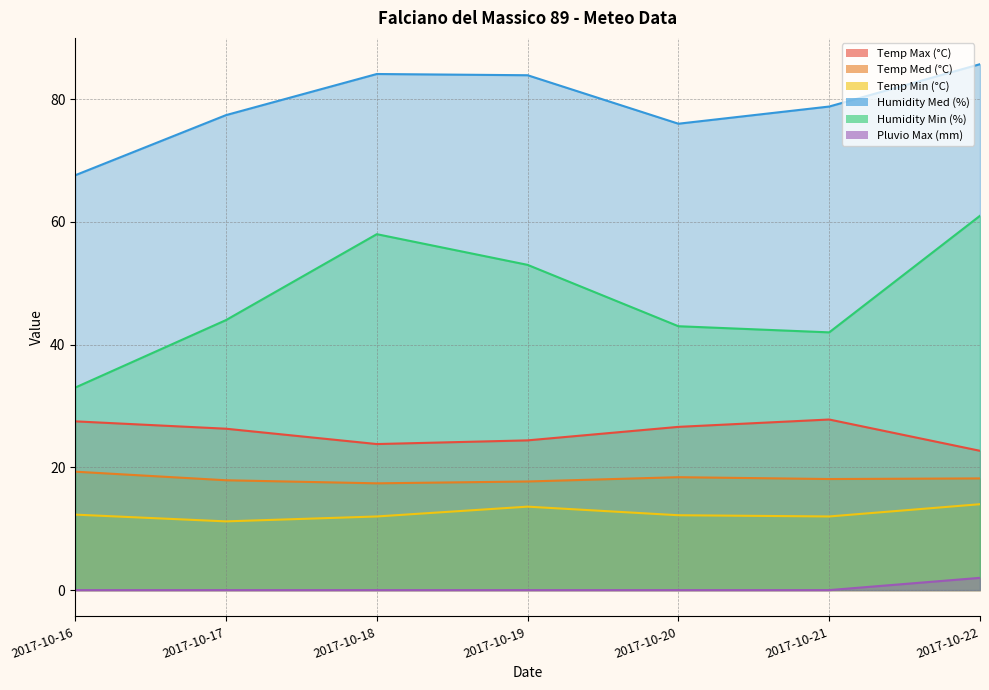

At 2017-10-17, list the series in order from smallest to largest.

Pluvio Max (mm), Temp Min (°C), Temp Med (°C), Temp Max (°C), Humidity Min (%), Humidity Med (%)